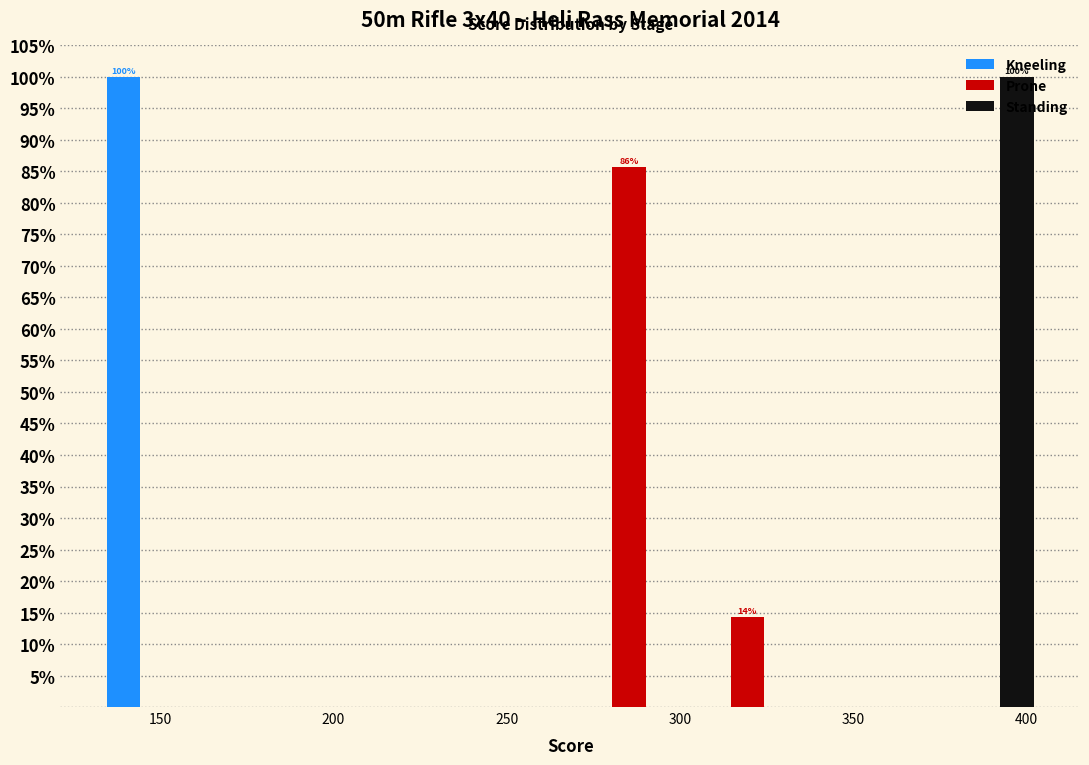

In the Standing series, which range on the x-axis has the tallest bar?

370 to 405